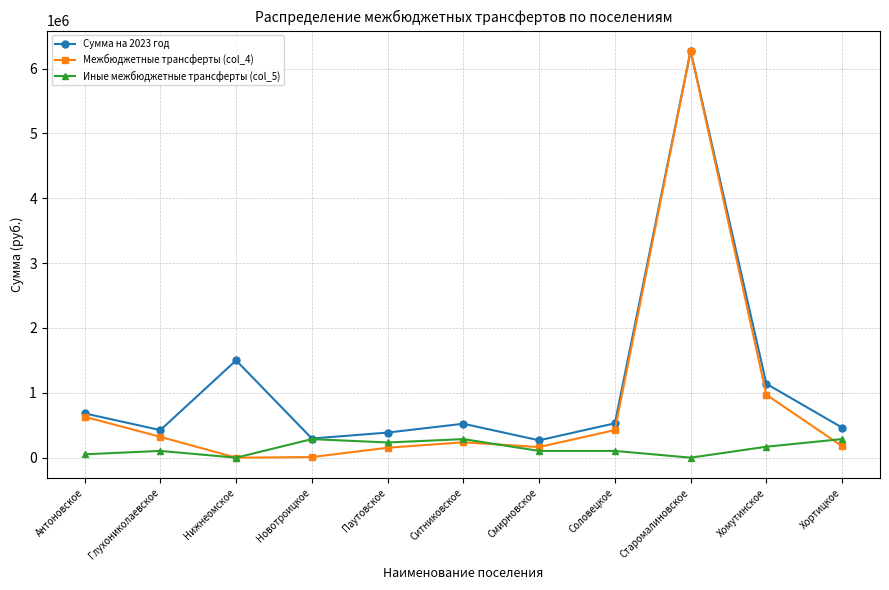

What is the highest value of the Иные межбюджетные трансферты (col_5) series?

286445.4